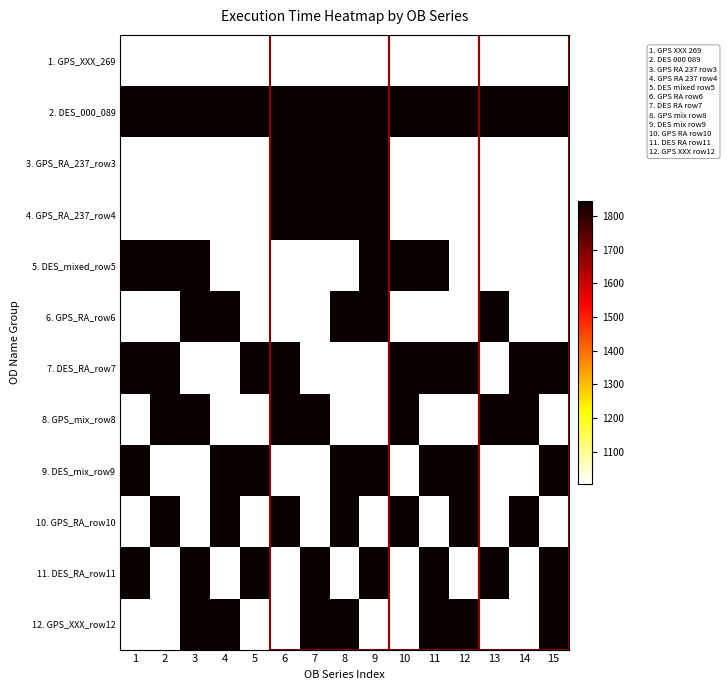

At 13, list the series in order from largest to smallest.

2. DES_000_089, 6. GPS_RA_row6, 8. GPS_mix_row8, 11. DES_RA_row11, 1. GPS_XXX_269, 3. GPS_RA_237_row3, 4. GPS_RA_237_row4, 5. DES_mixed_row5, 7. DES_RA_row7, 9. DES_mix_row9, 10. GPS_RA_row10, 12. GPS_XXX_row12